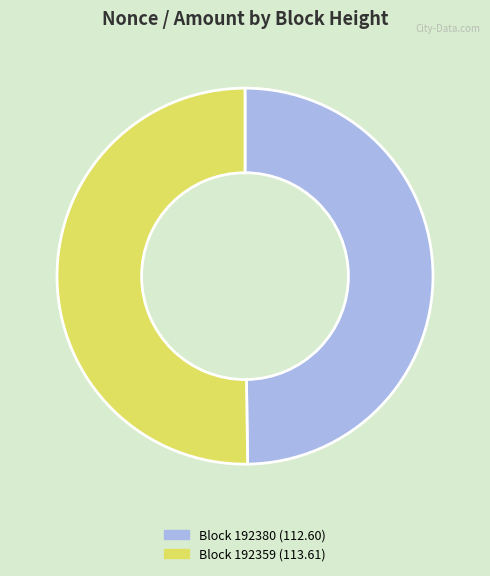

Is the sum of Block 192359 (113.61) and Block 192380 (112.60) greater than half?

Yes